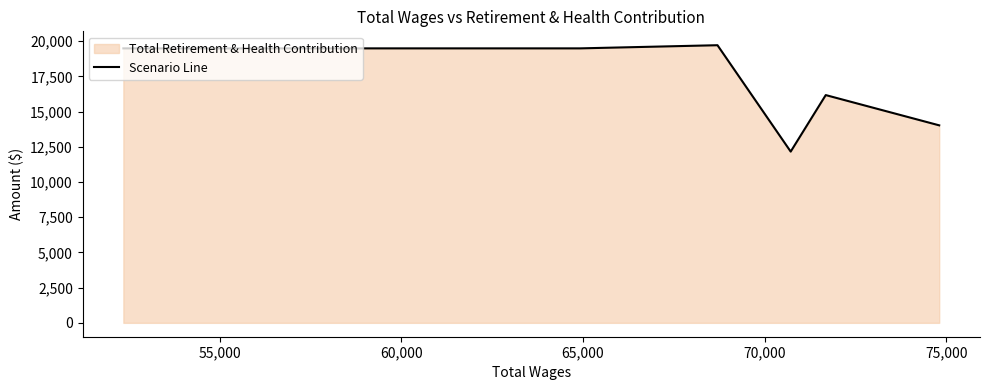

What is the value of the 3rd point from the left?

19714